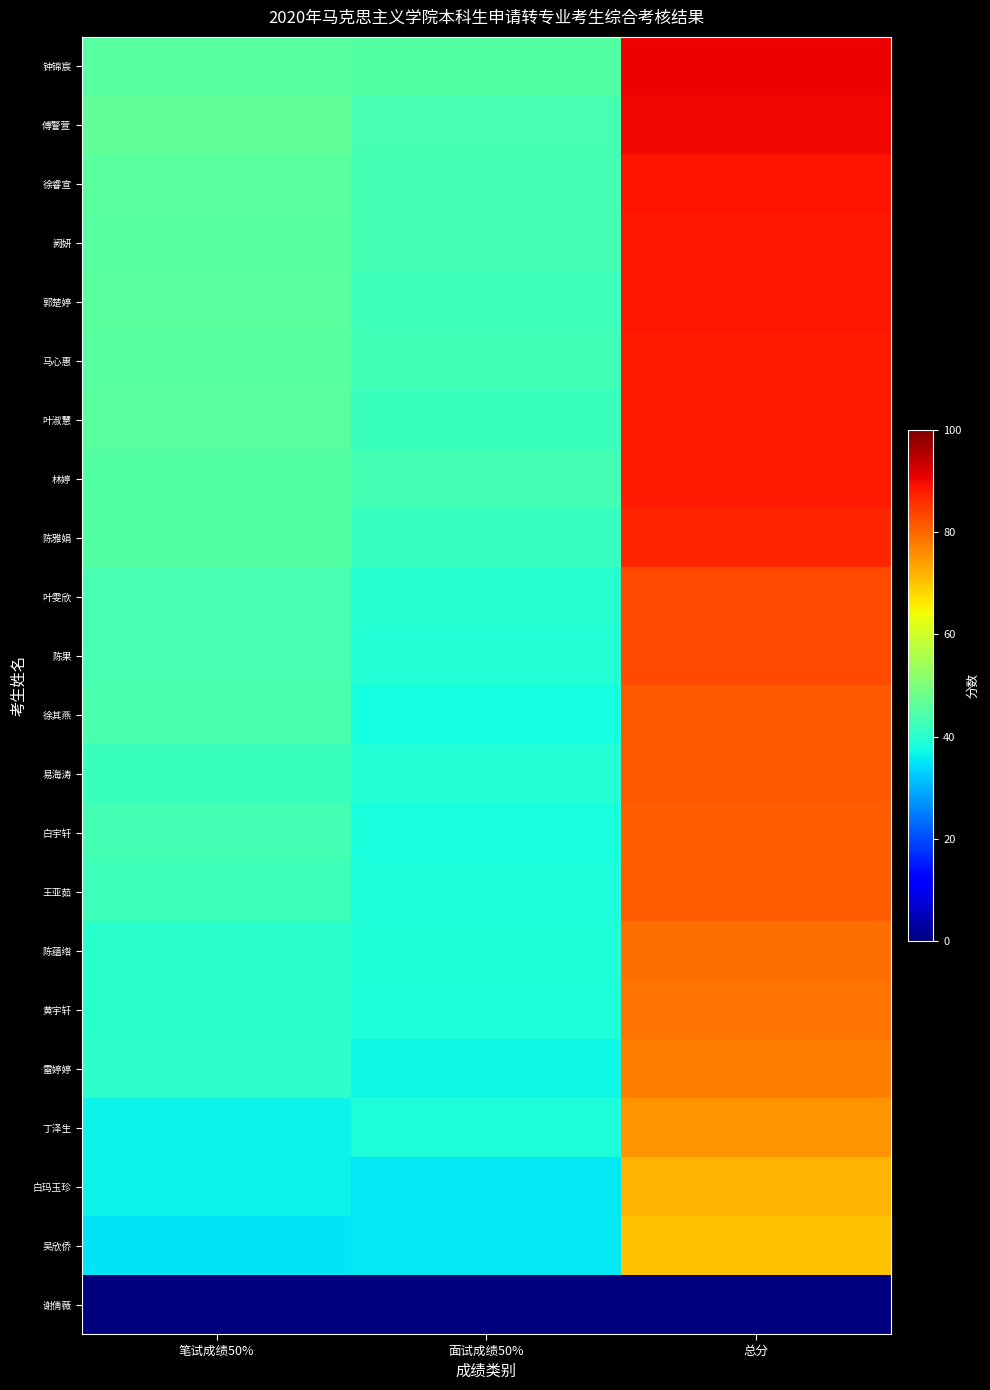

What is the greatest value displayed?

90.5